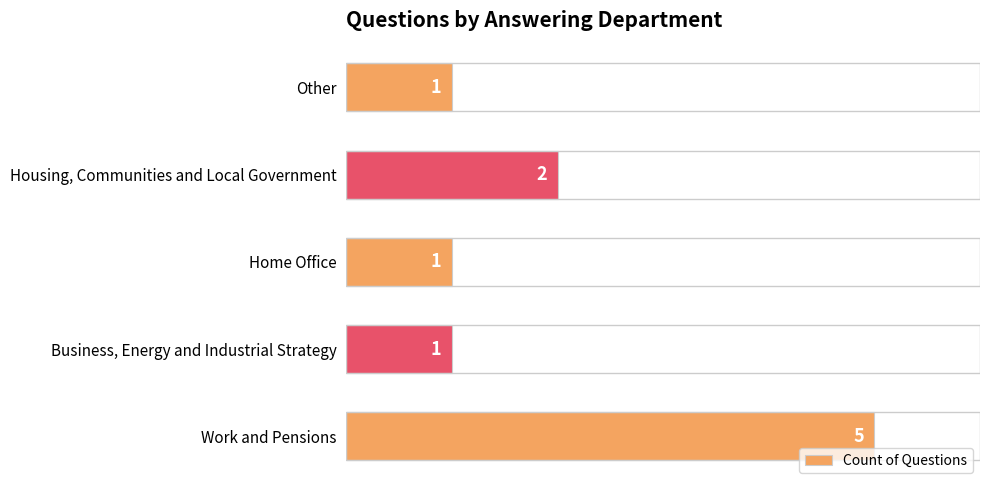

How many bars are there in total?

5